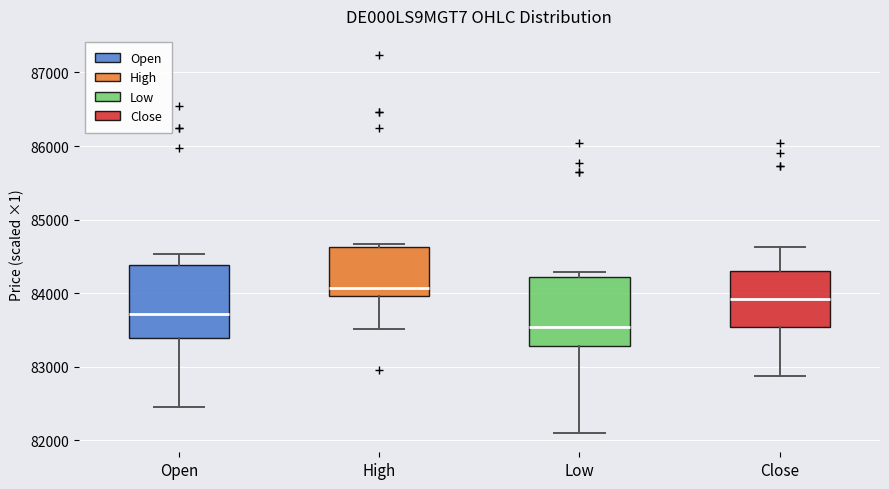

Reading left to right, read every box against the y-axis: the position of its median line, the range the box covers, and the ends of its whiskers. The values are not printed on the chart, so give them approximately, as read against the axis.

Open: median 83700, box 83400 to 84400, whiskers 82500 to 84500
High: median 84100, box 84000 to 84600, whiskers 83500 to 84700
Low: median 83500, box 83300 to 84200, whiskers 82100 to 84300
Close: median 83900, box 83500 to 84300, whiskers 82900 to 84600